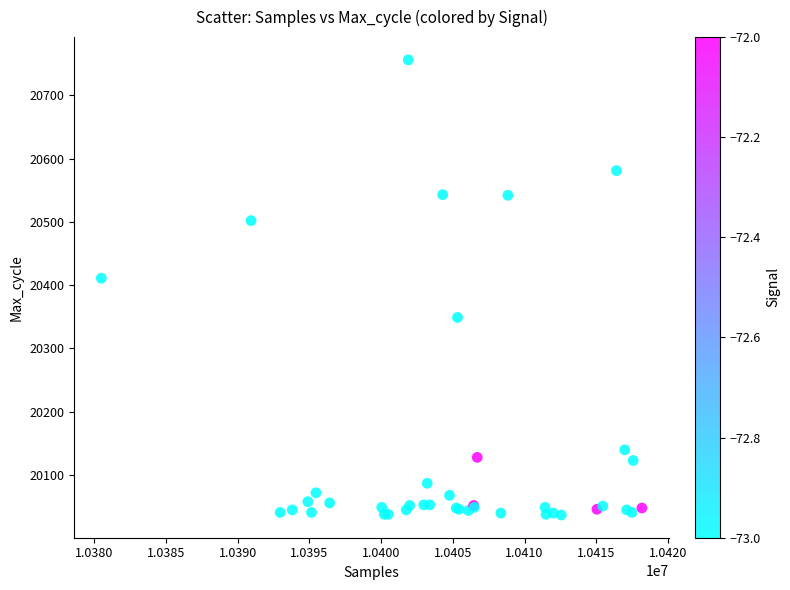

What Y value in the scatter plot is closest to 20396?

20411